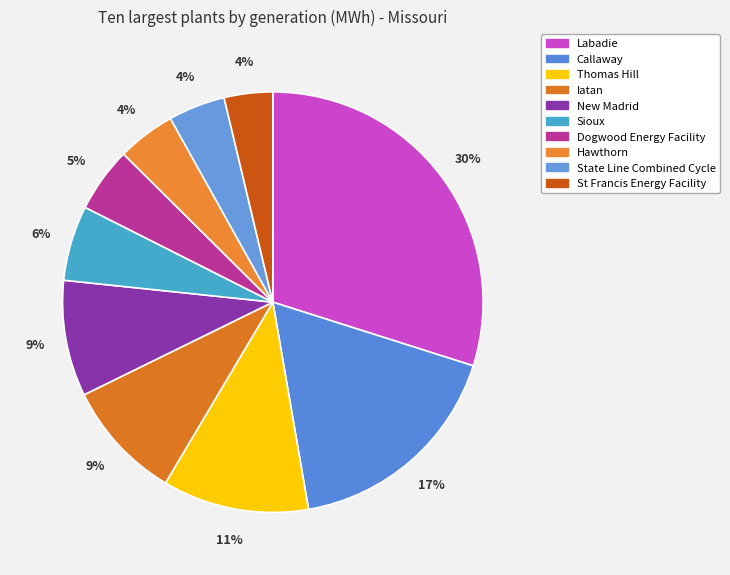

How many segments does this pie chart have?

10